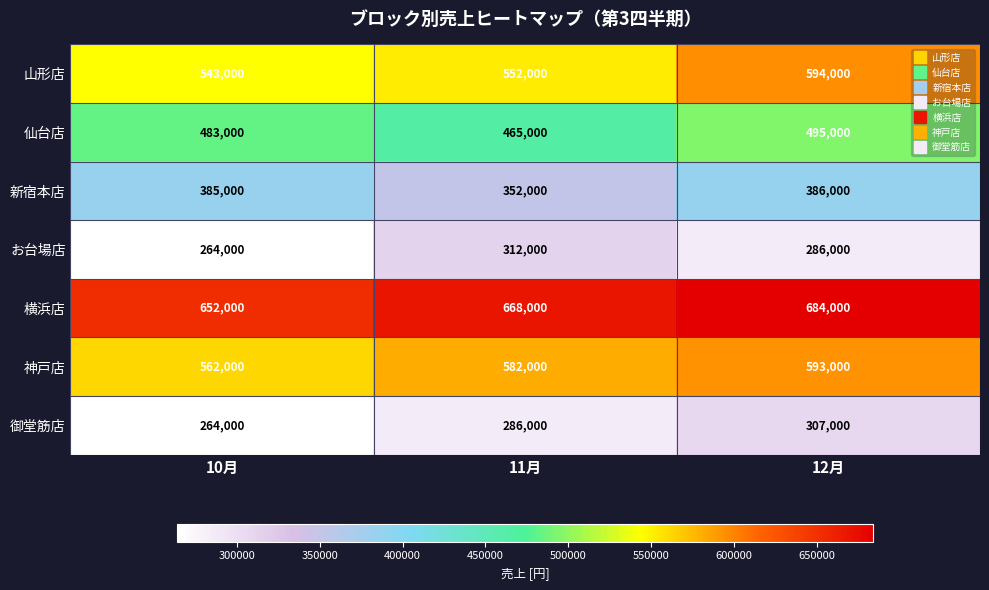

Which series has the widest spread of values?

山形店